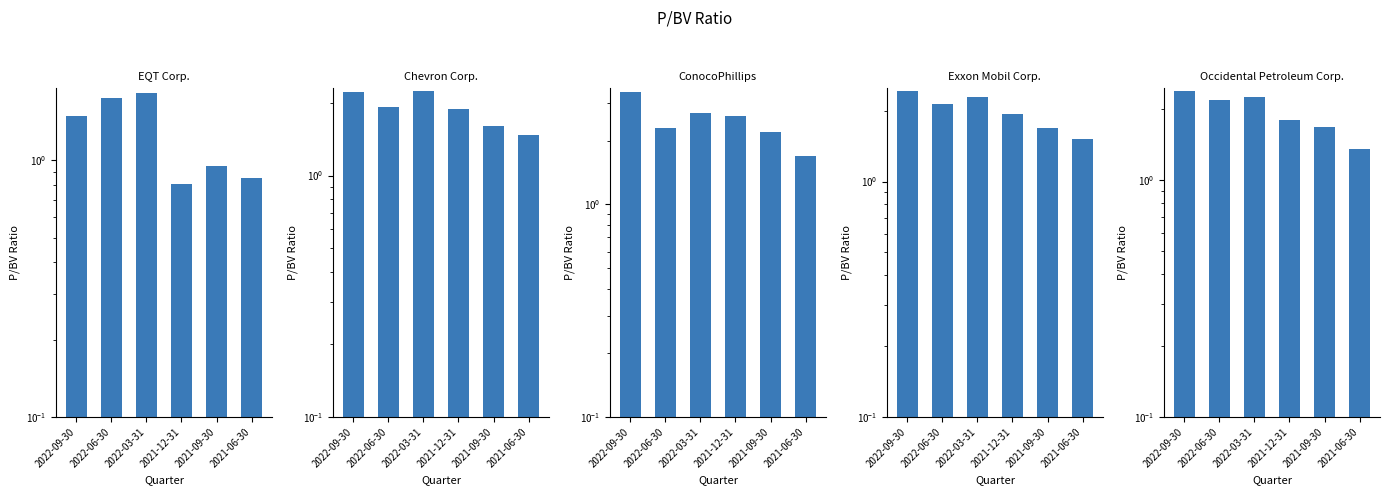

What is the label of the 5th bar from the left?

2021-09-30